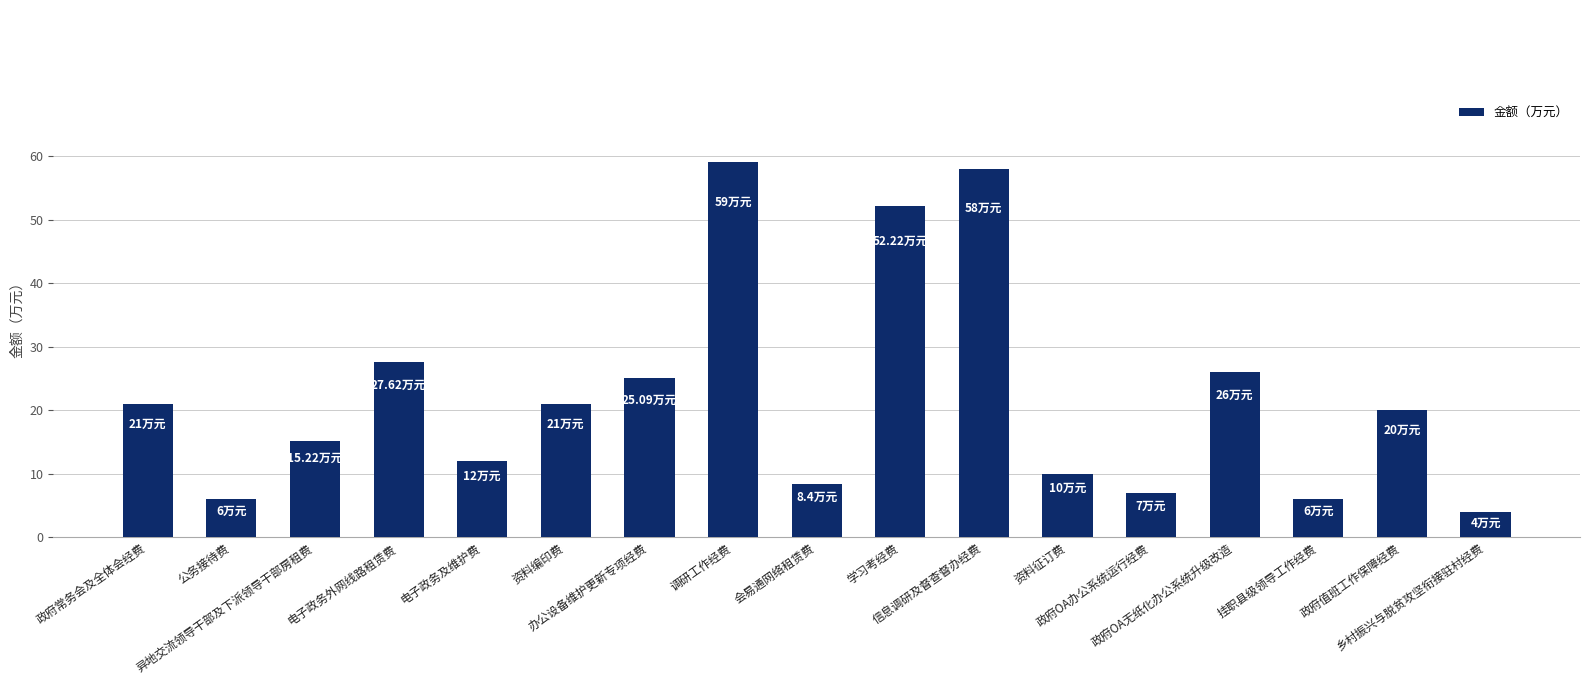

What is the sum of the values at 政府常务会及全体会经费 and 电子政务外网线路租赁费?

48.6